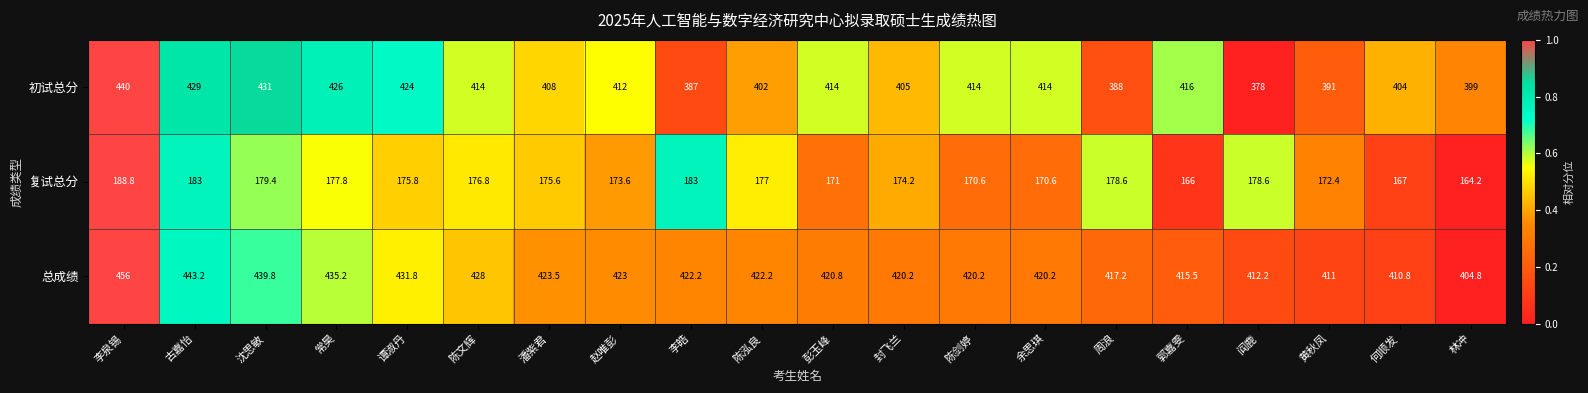

What is the average value of the 复试总分 series?

175.2